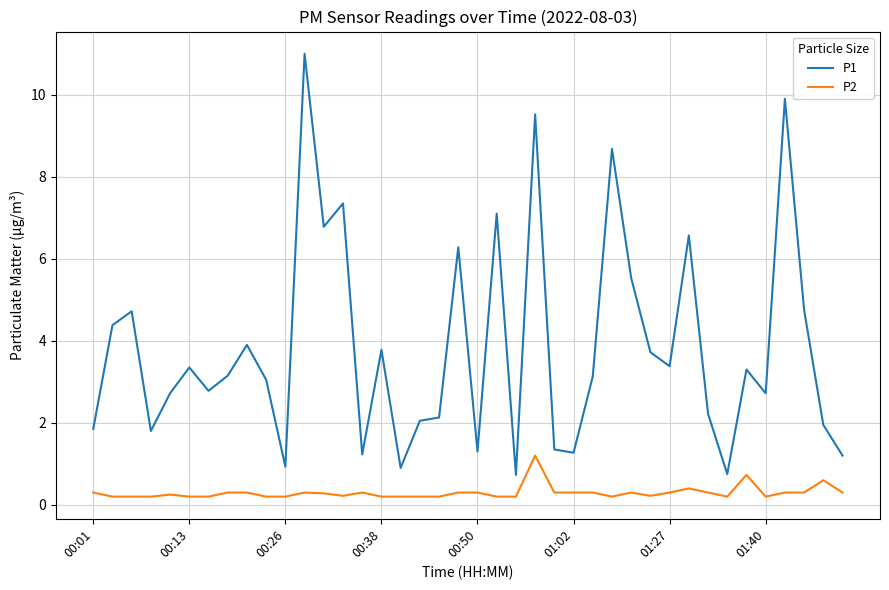

List the series in order of their overall mean, highest first.

P1, P2